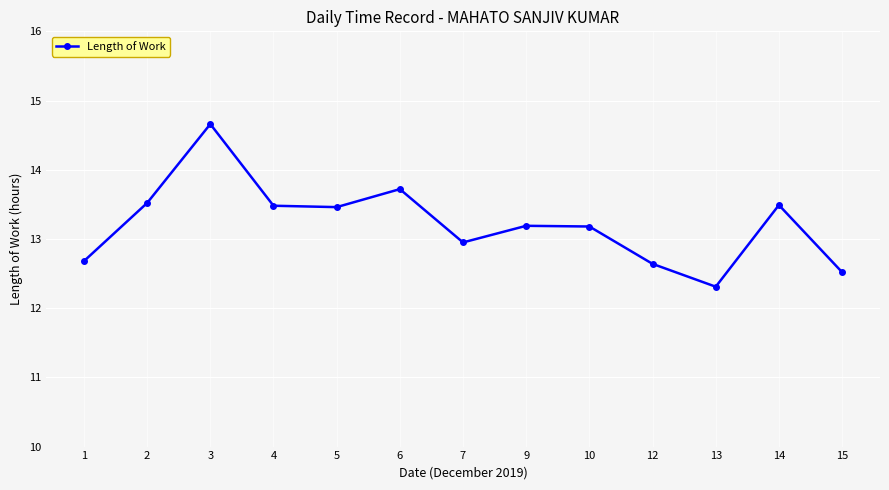

What is the difference between the second highest and second lowest values?

1.2